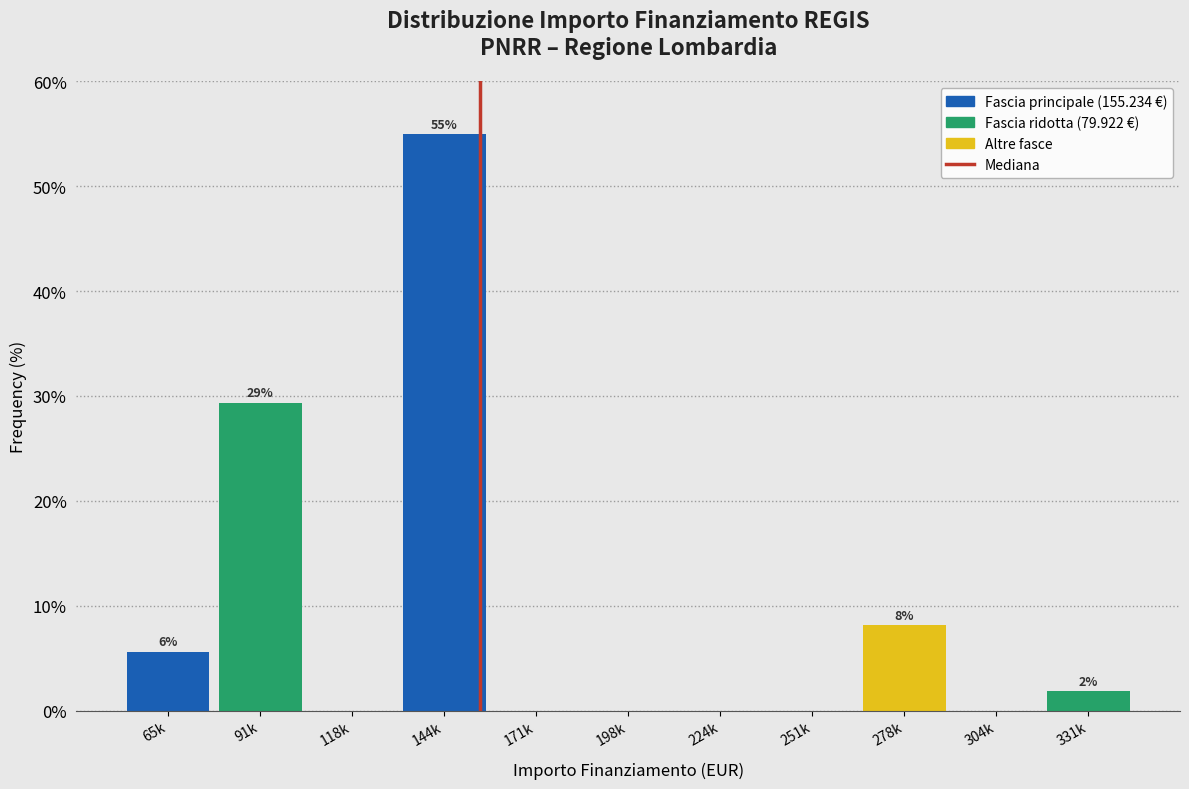

Reading left to right, transcribe all the data shown in this chart.

65k=5.6	91k=29.4	118k=0.0	144k=55.0	171k=0.0	198k=0.0	224k=0.0	251k=0.0	278k=8.1	304k=0.0	331k=1.9